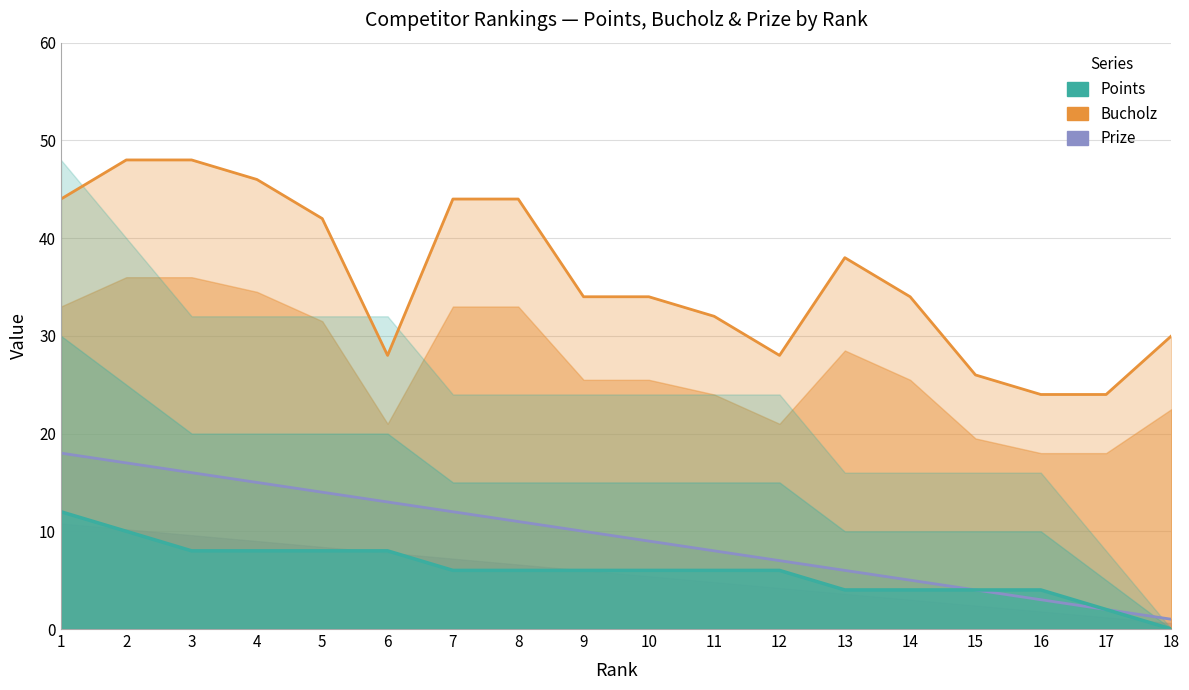

At which label is Prize closest to 9?

10